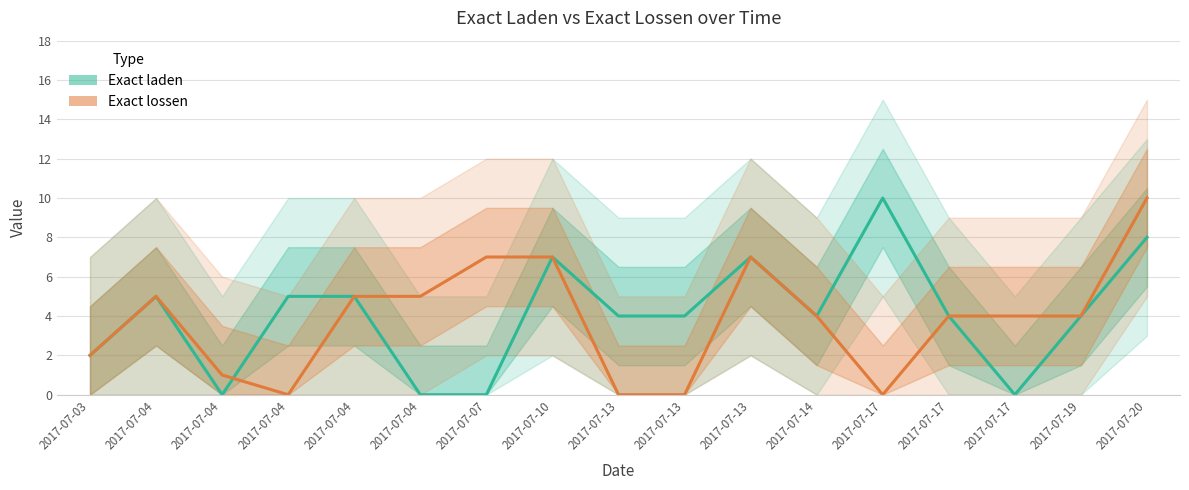

How many data points in Exact lossen are less than 4?

6